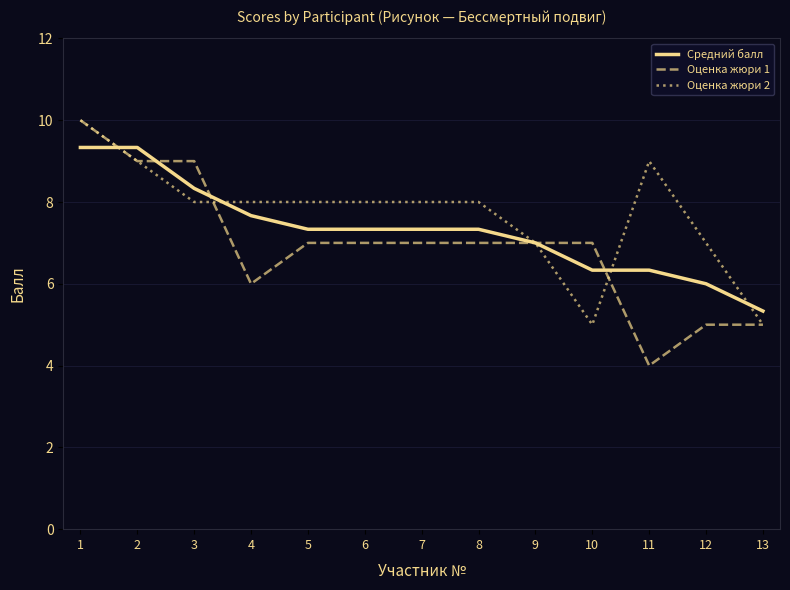

What is the difference between the maximum and minimum values in the Средний балл series?

4.0